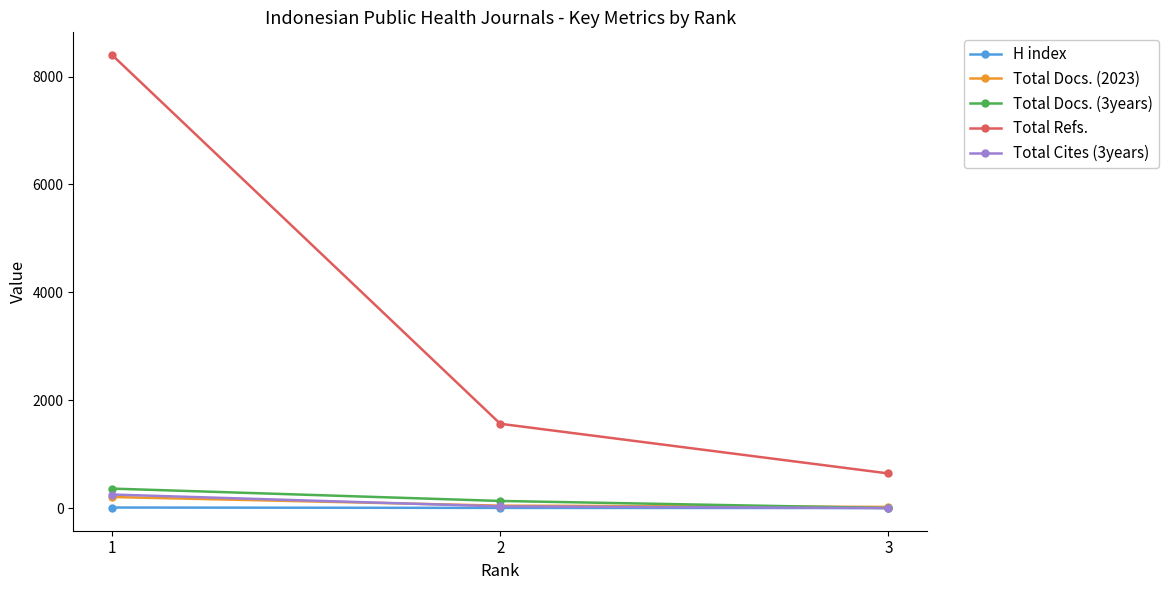

At which label is Total Docs. (2023) closest to 113?

2